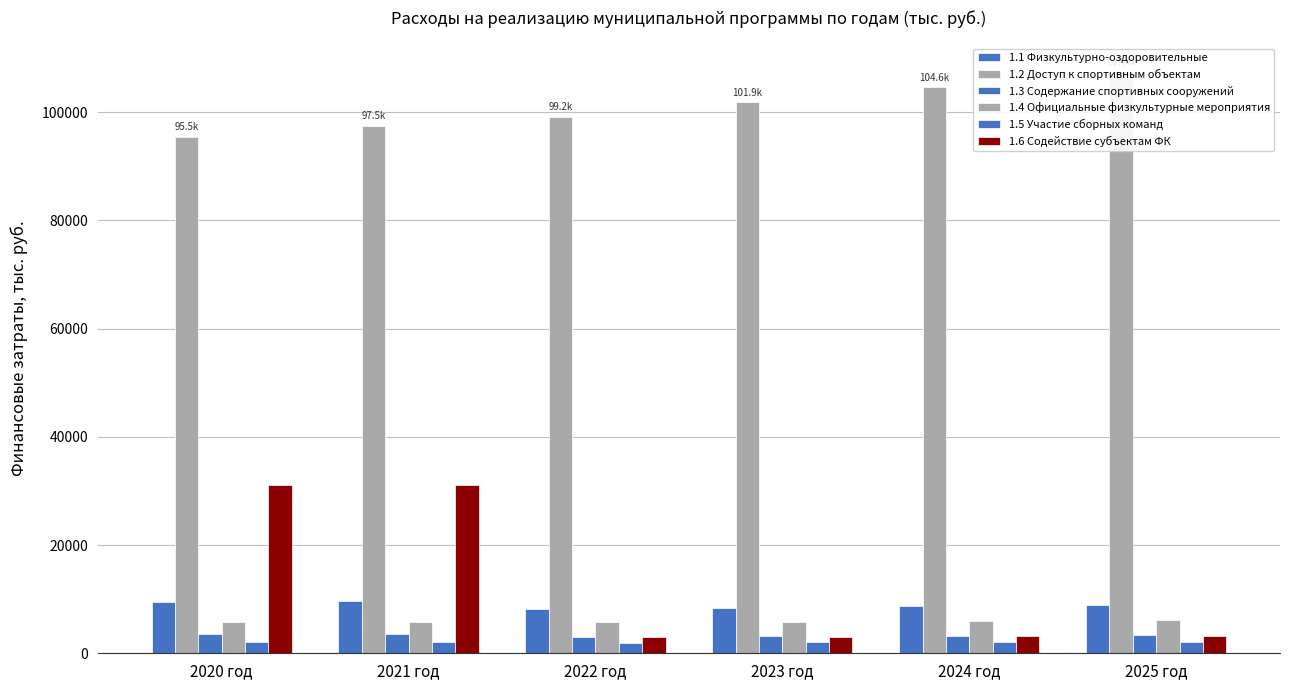

What is the average value of the 1.5 Участие сборных команд series?

2033.8